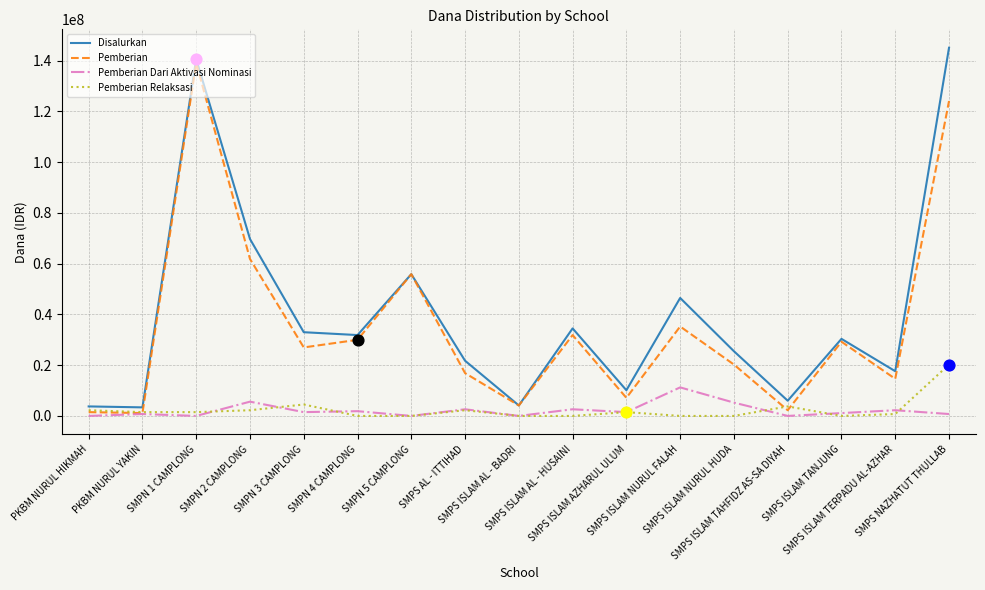

What are all the series names shown in the legend?

Disalurkan, Pemberian, Pemberian Dari Aktivasi Nominasi, Pemberian Relaksasi